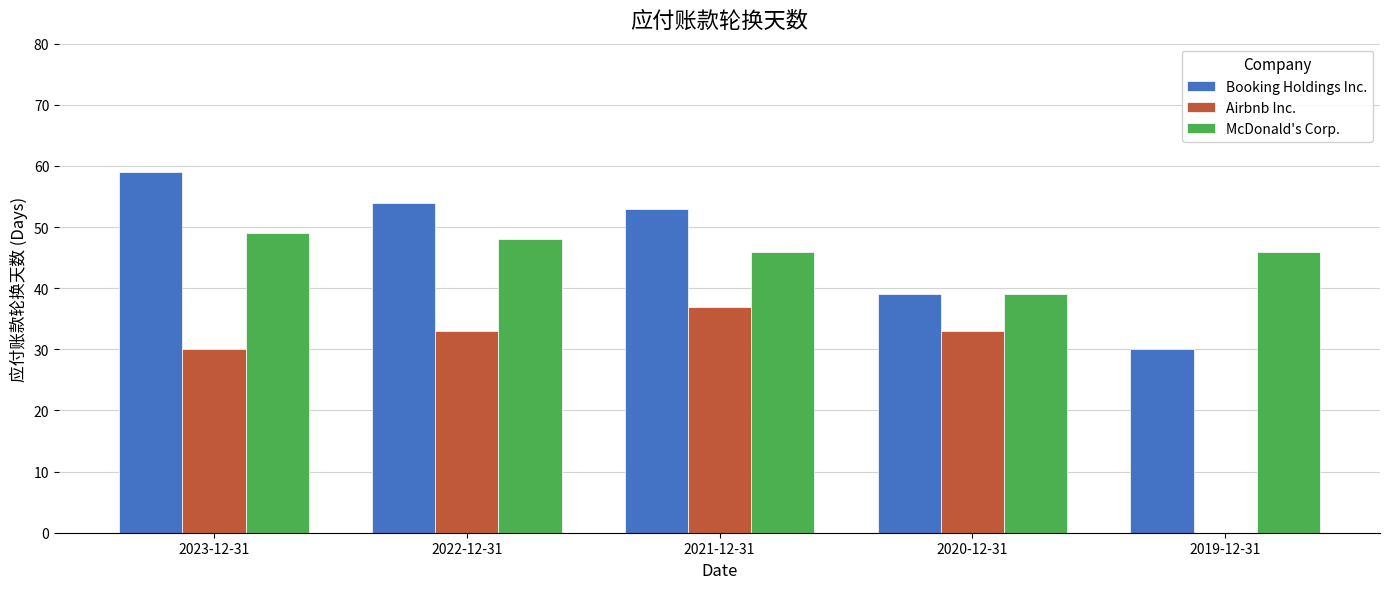

True or false: Booking Holdings Inc. has a value of 53 at 2021-12-31.

True